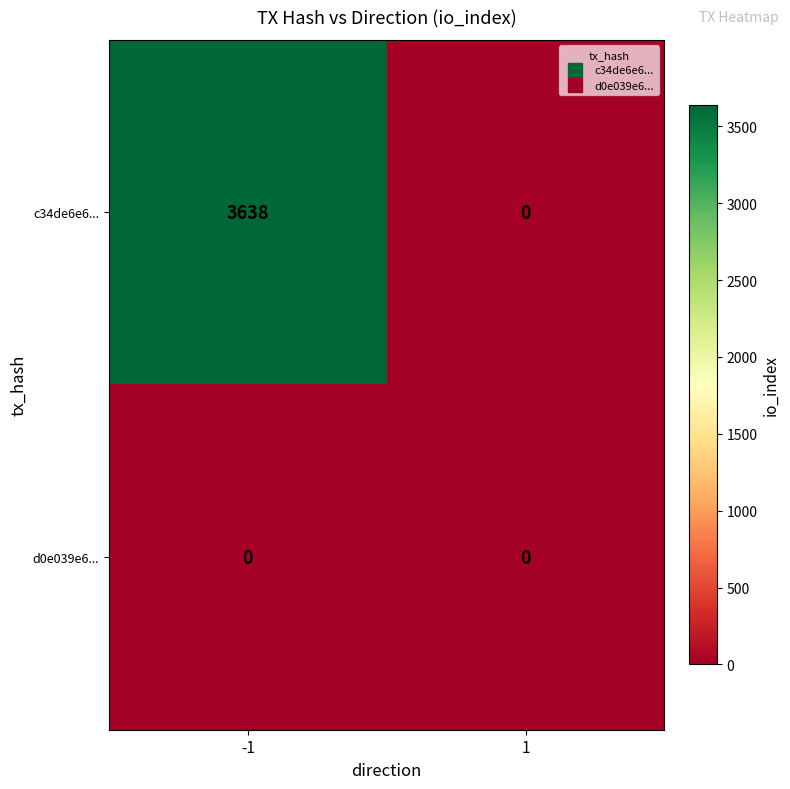

What is the sum of all c34de6e6... values?

3638